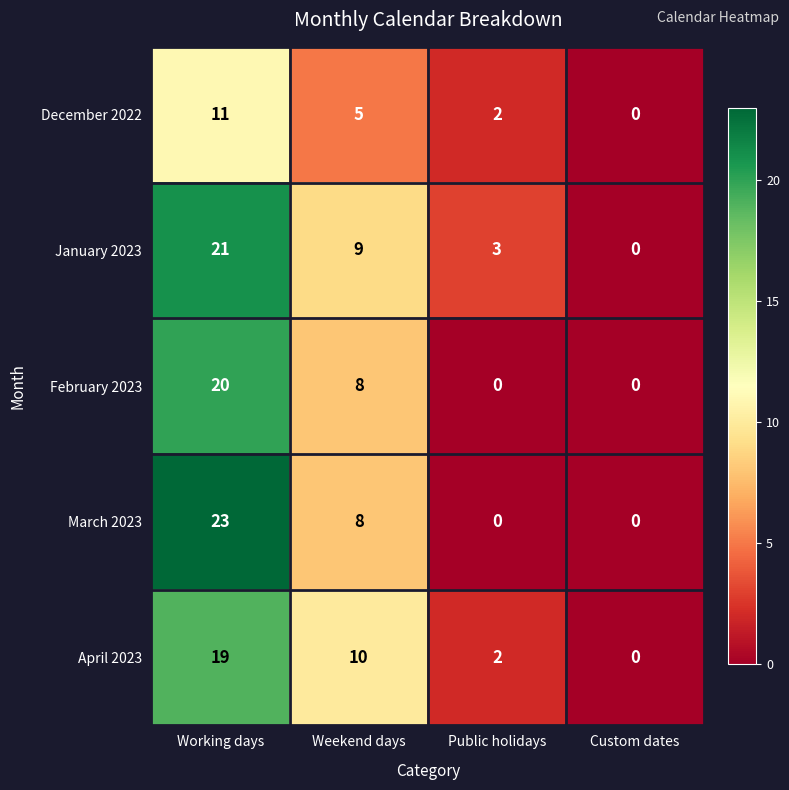

At how many categories does at least one series exceed 11?

1